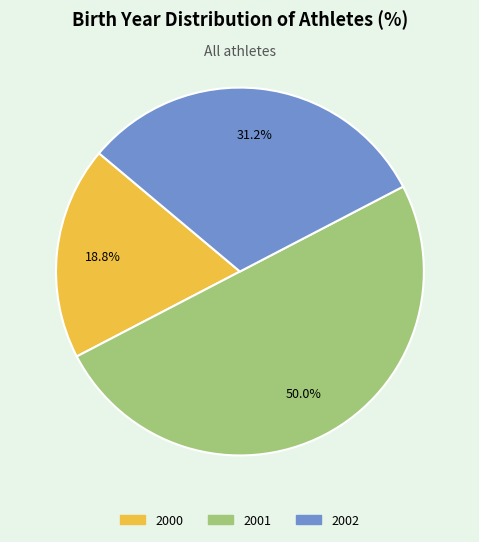

How many segments does this pie chart have?

3